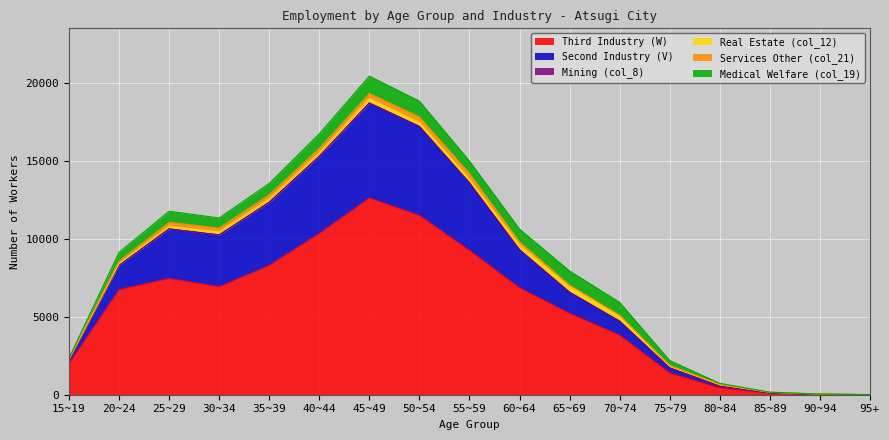

What is the difference between the Mining (col_8) values at 85~89 and 80~84?

1